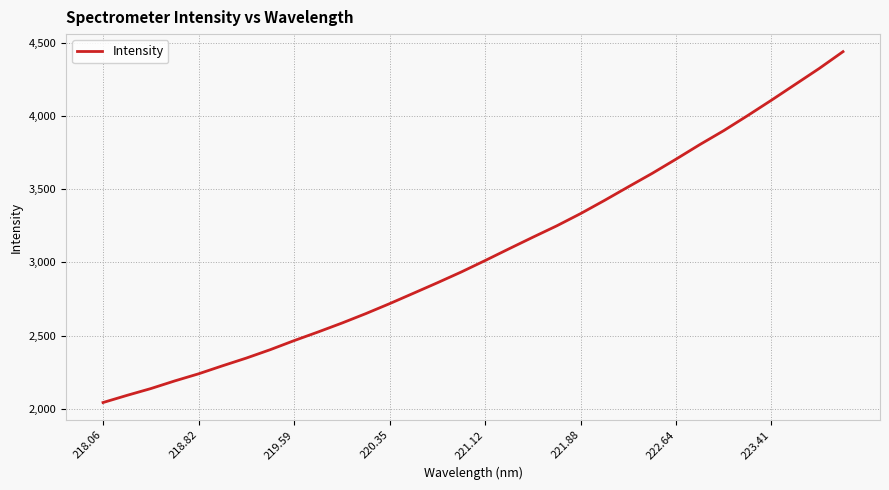

What is the maximum value shown in the chart?

4438.7